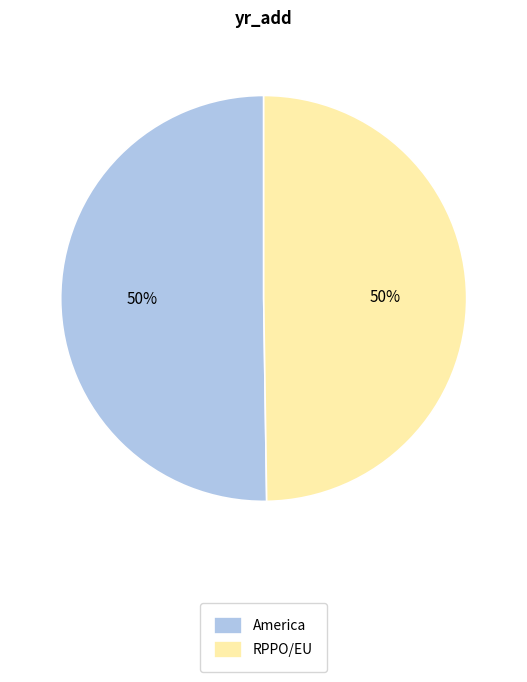

To the nearest percent, what is the combined percentage of RPPO/EU and America?

100%